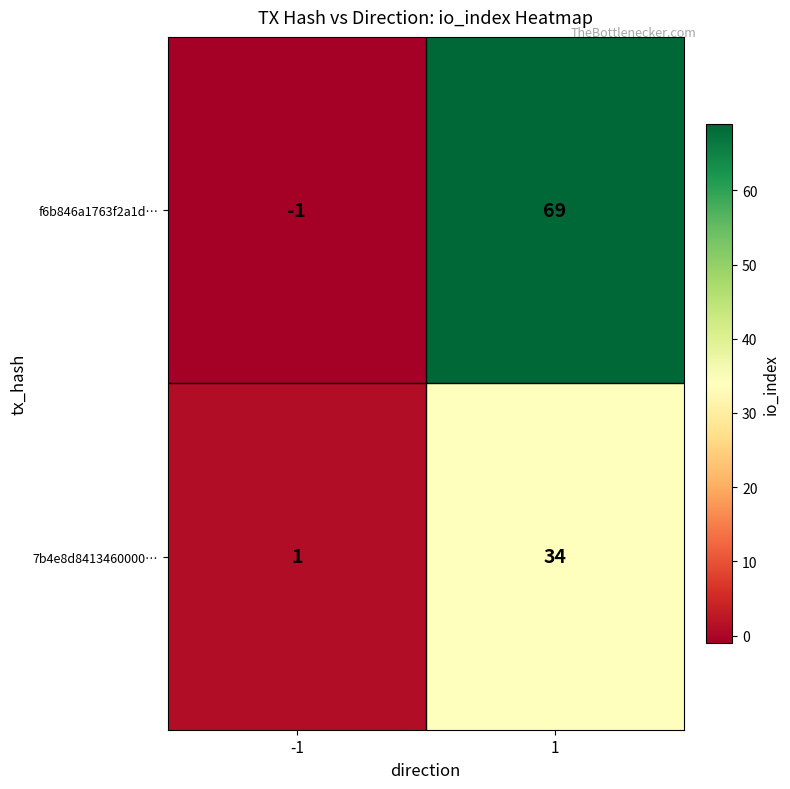

At 1, list the series in order from largest to smallest.

f6b846a1763f2a1d…, 7b4e8d8413460000…